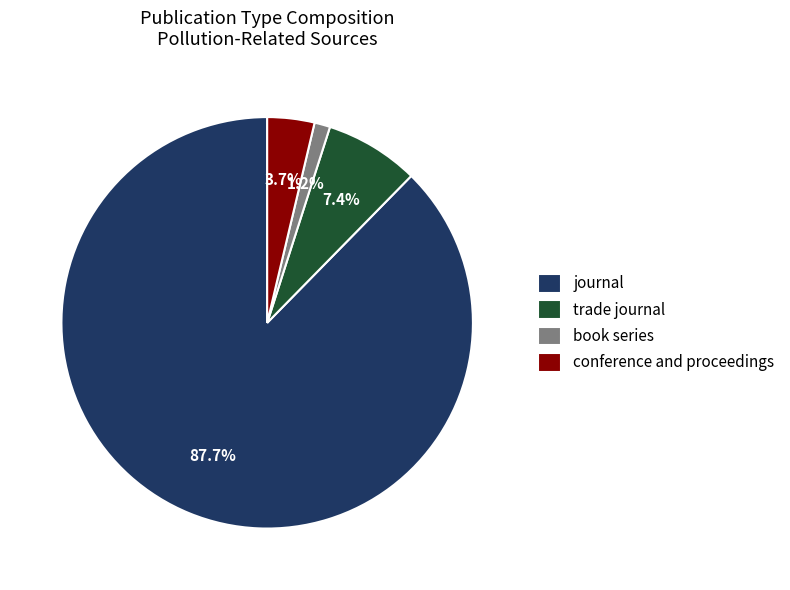

Between trade journal and book series, which is larger?

trade journal